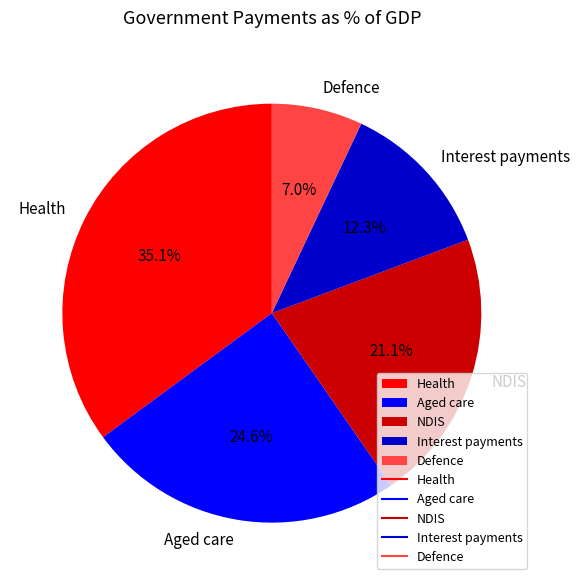

Approximately how many times larger is the value at NDIS compared to Health?

0.6